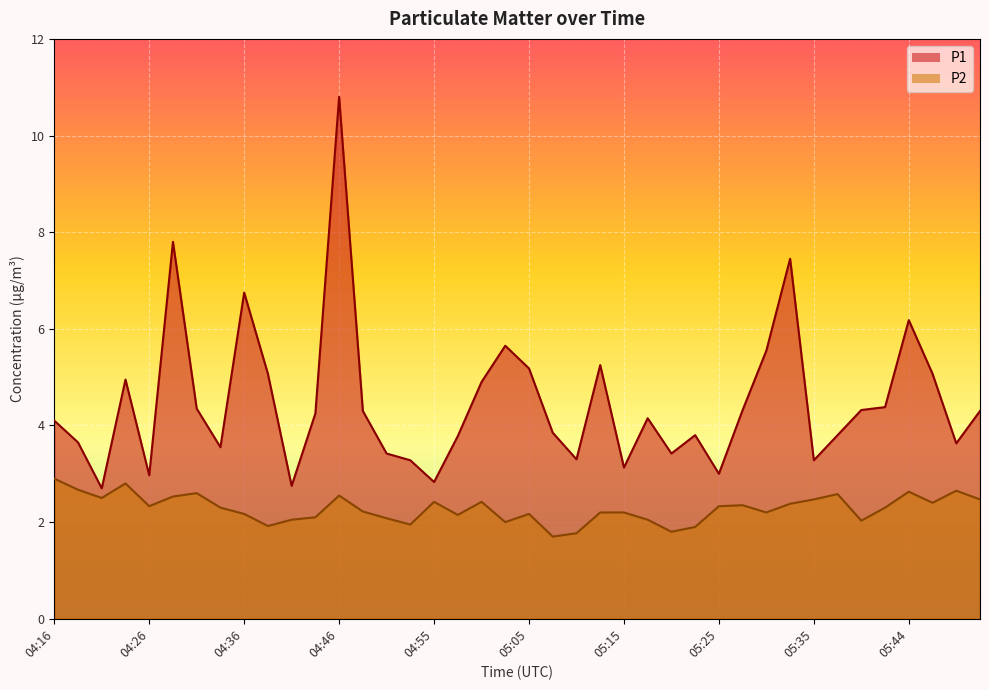

At how many categories does at least one series exceed 9?

1